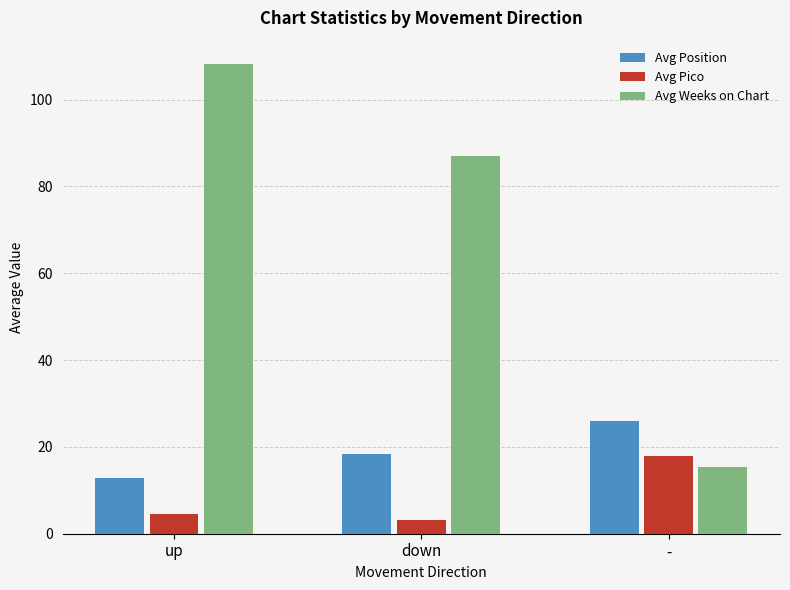

At which label is Avg Position closest to 19?

down